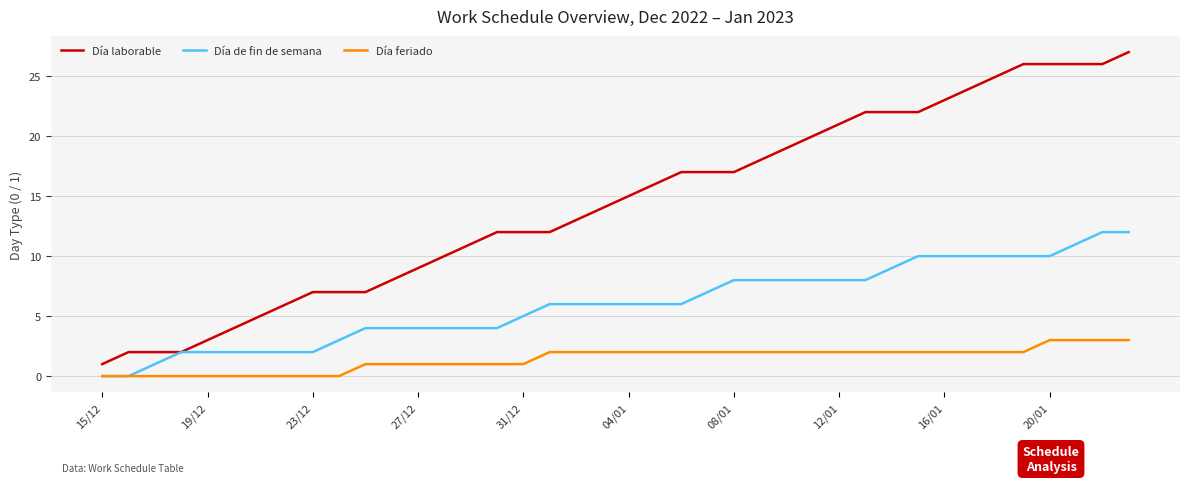

Which series has the largest total across all categories?

Día laborable